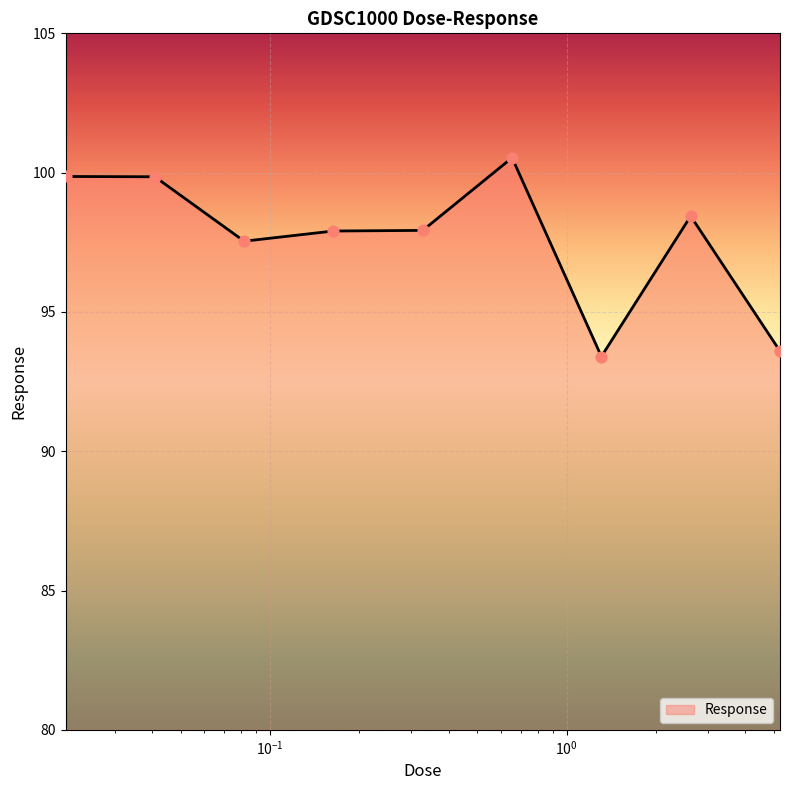

What is the smallest value displayed?

93.4